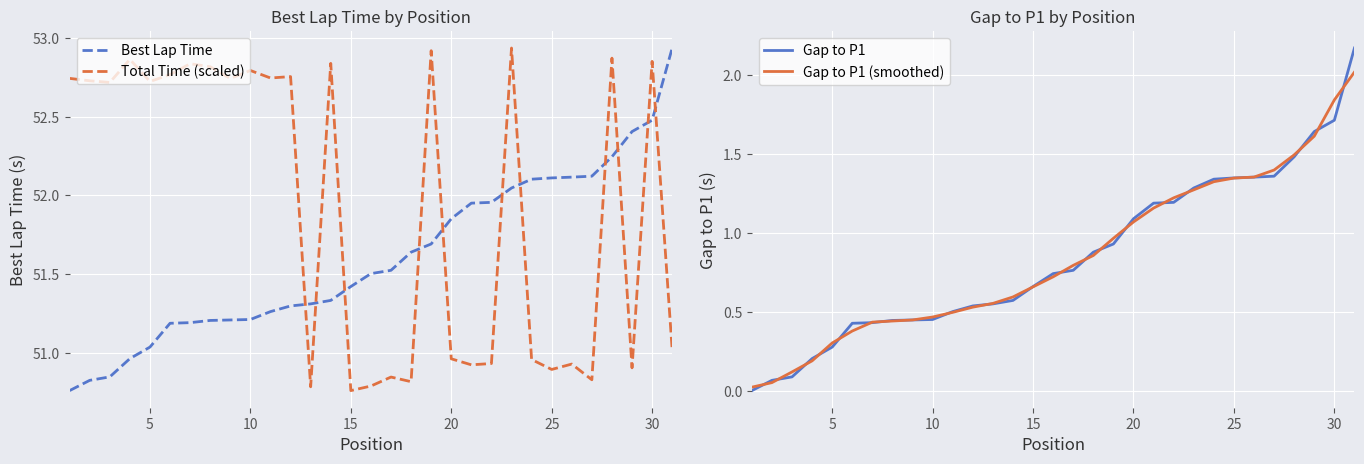

How many series are shown in this chart?

4